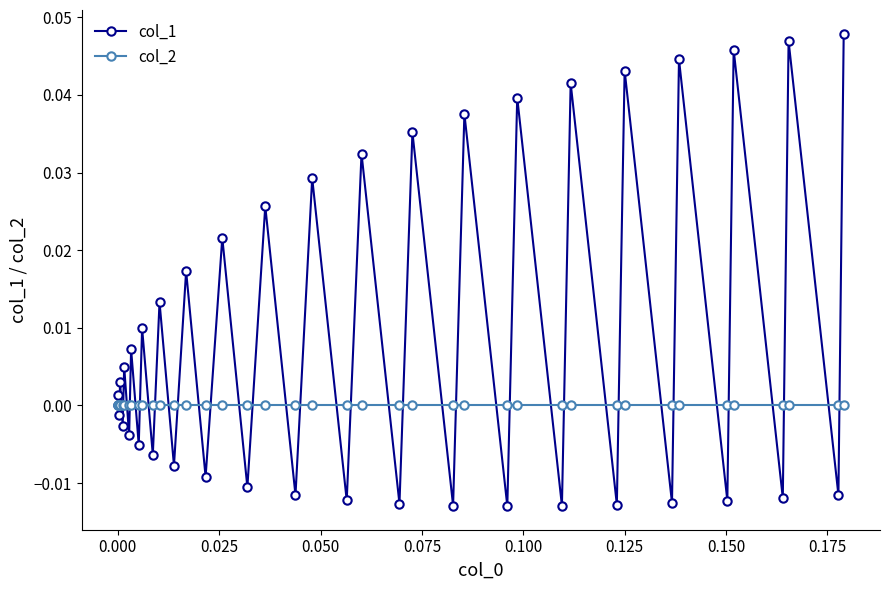

Rank the series by their maximum value, from highest to lowest.

col_1, col_2